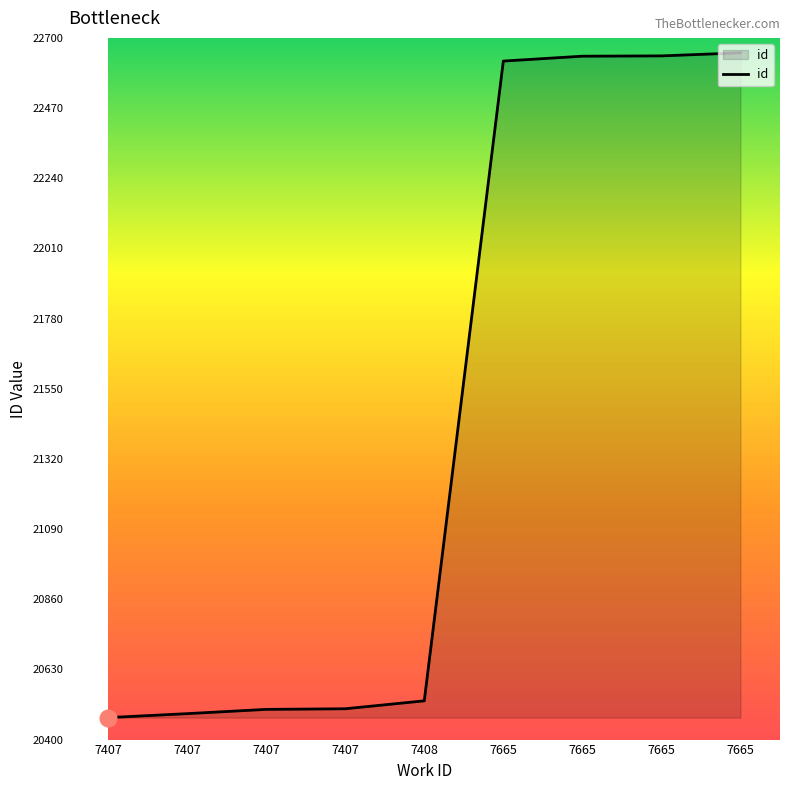

Does the chart display data point markers on the line(s)?

No